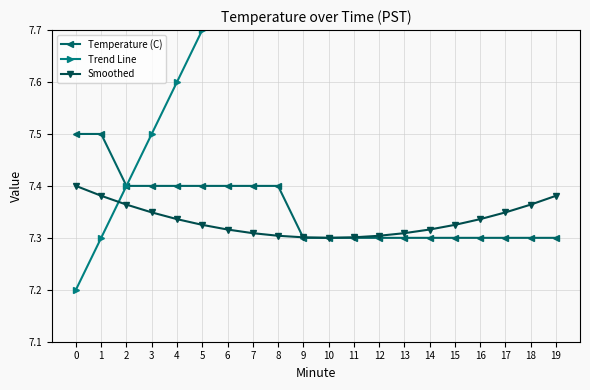

What are all the series names shown in the legend?

Temperature (C), Trend Line, Smoothed